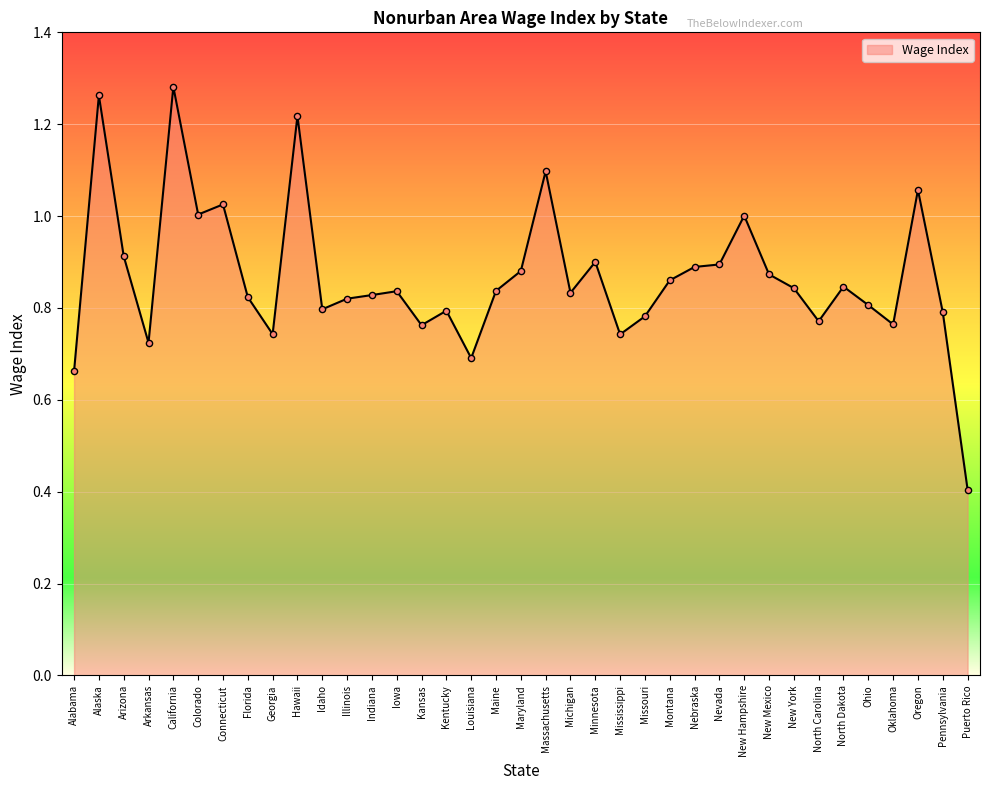

Which has a higher value, Mississippi or Alabama?

Mississippi